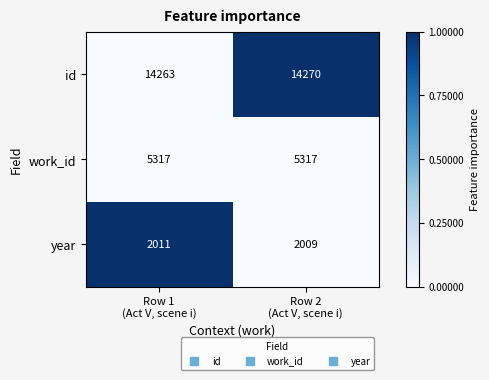

At which category is the sum across all series the highest?

Row 2
(Act V, scene i)